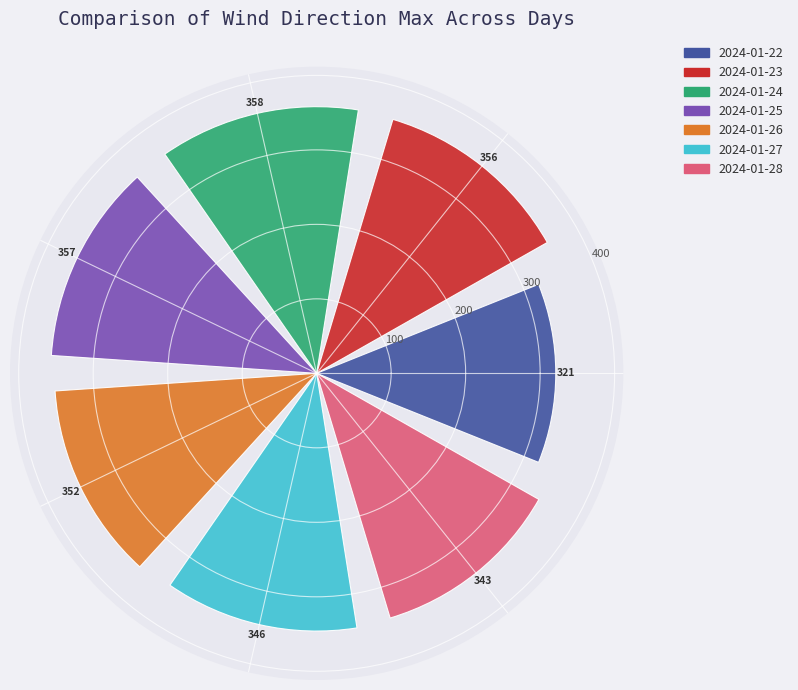

What is the maximum value shown in the chart?

358